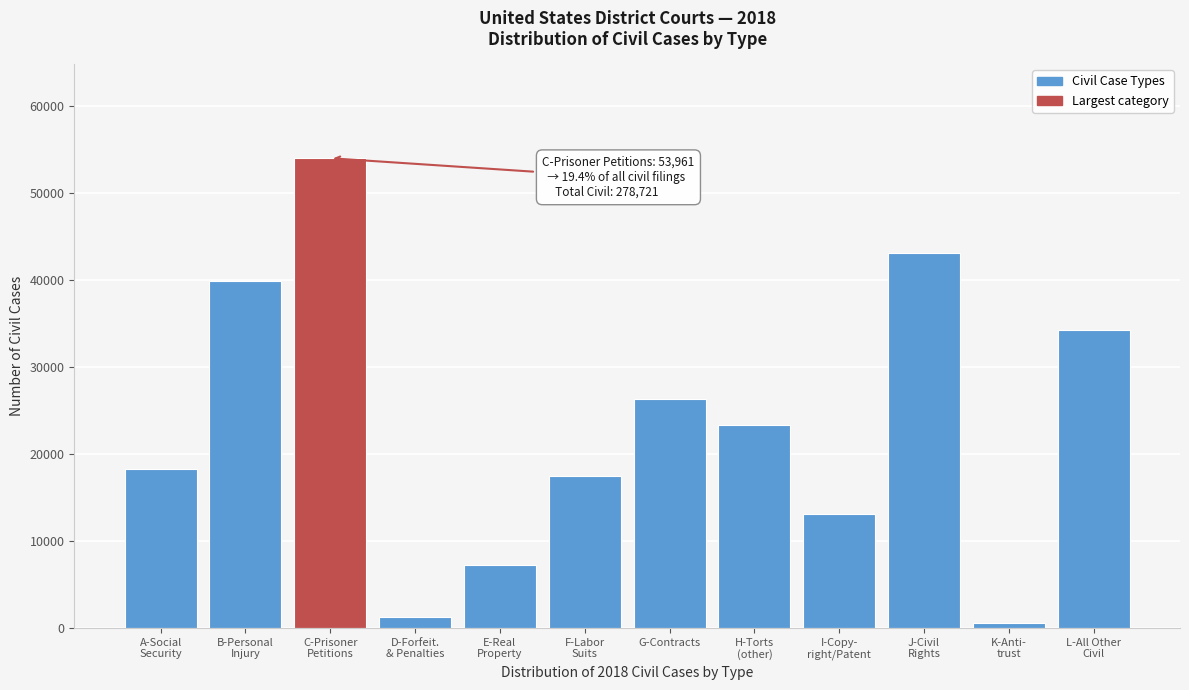

Reading left to right, what are all the values shown in this chart?

18283	39896	53961	1219	7191	17509	26323	23296	13124	43117	544	34258